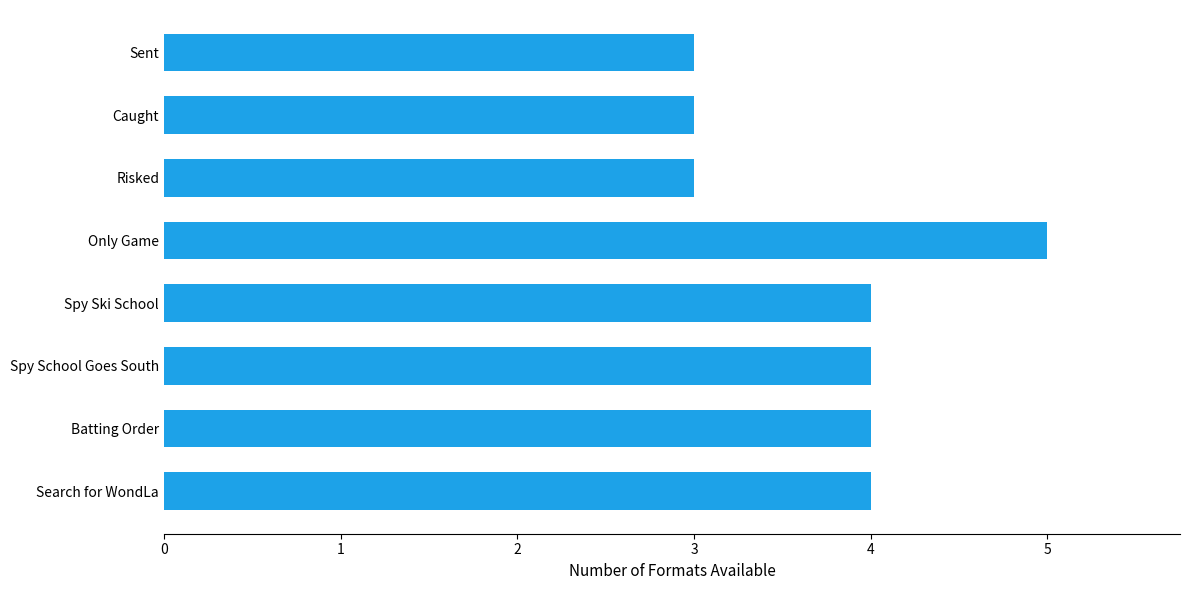

What is the difference between the maximum and minimum values?

2